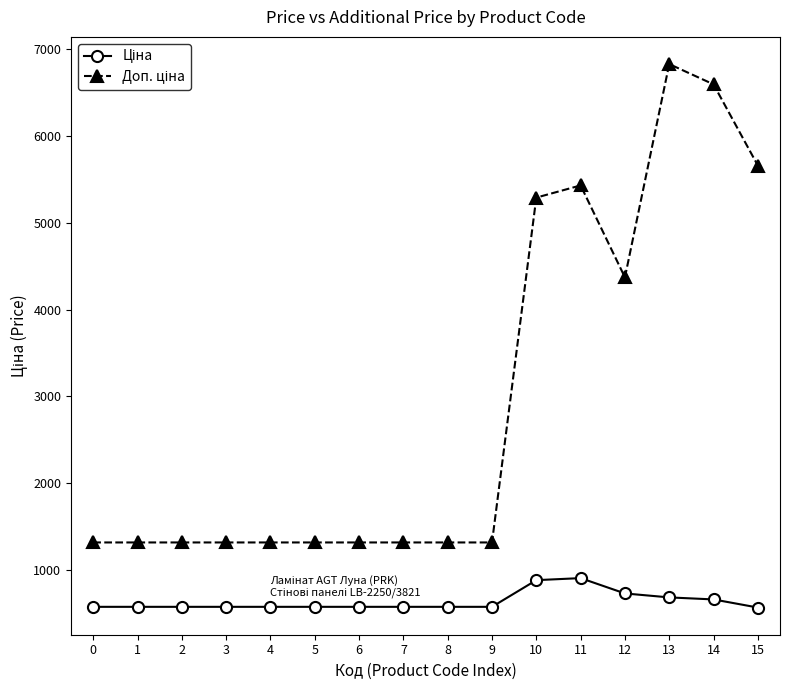

What is the difference between the highest and lowest values at 14?

5938.1